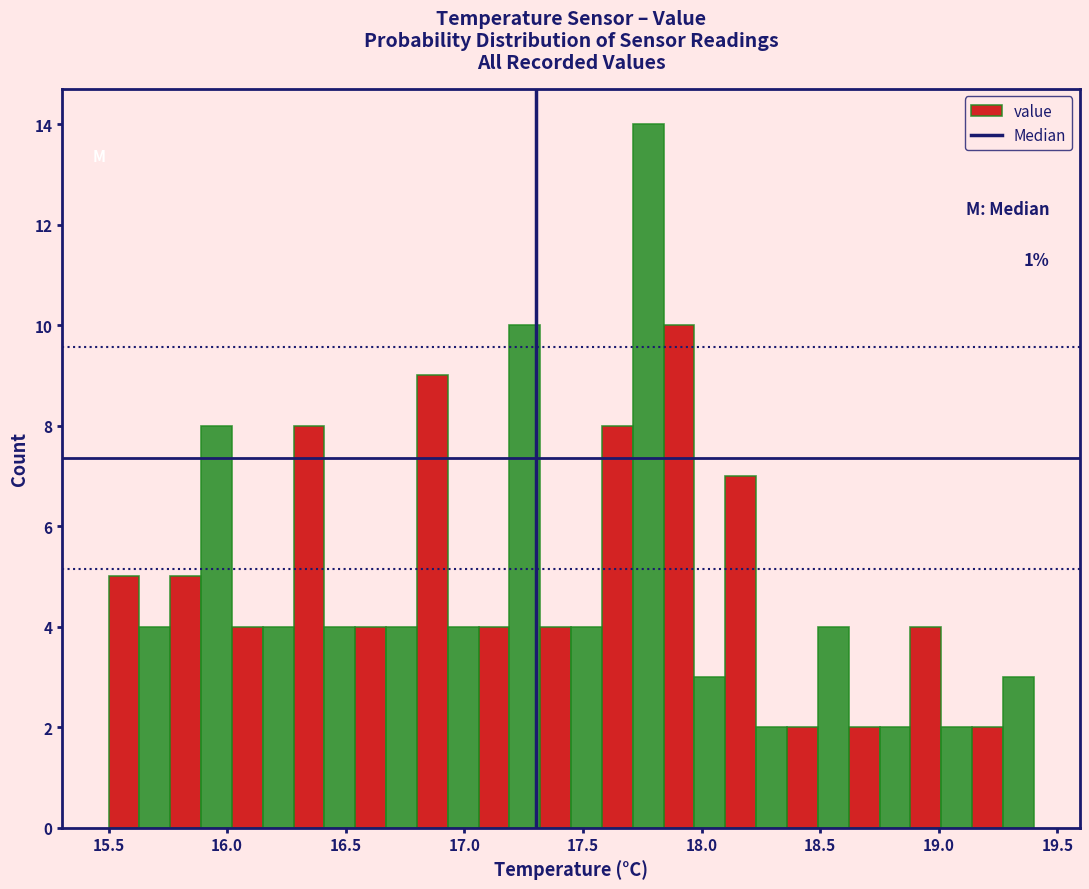

Read against the x-axis, roughly where is the centre of the tallest bar?

17.80